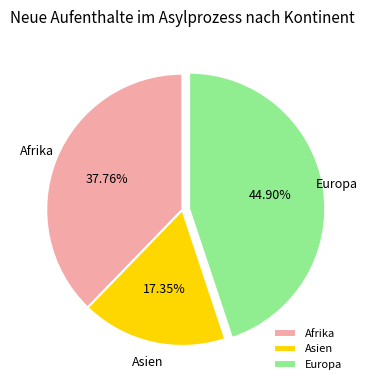

Which slice is the largest?

Europa